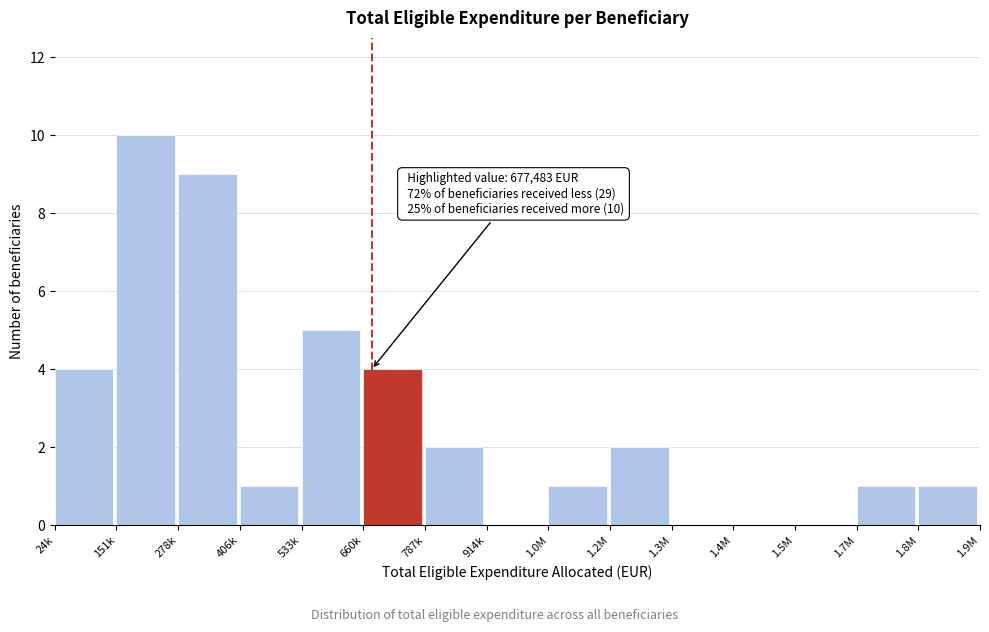

Reading left to right, extract all data points from this chart.

24k=4	151k=10	278k=9	406k=1	533k=5	660k=4	787k=2	914k=0	1.0M=1	1.2M=2	1.3M=0	1.4M=0	1.5M=0	1.7M=1	1.8M=1